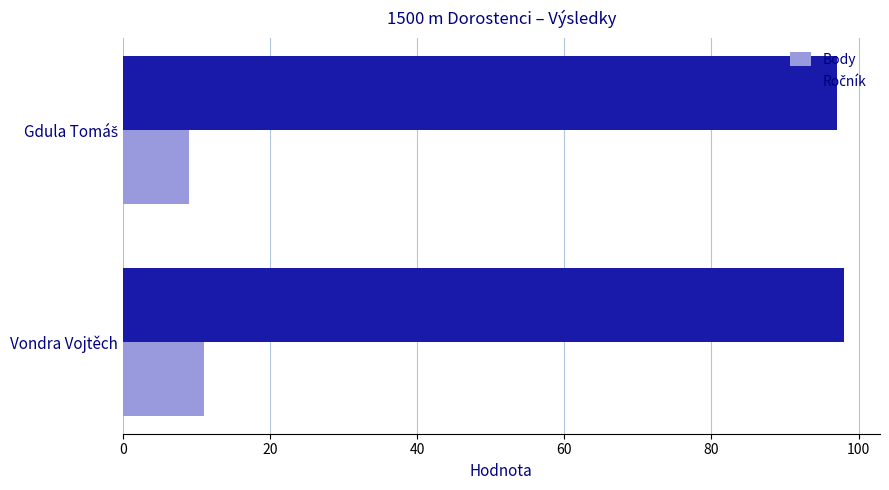

What is the average value of the Body series?

10